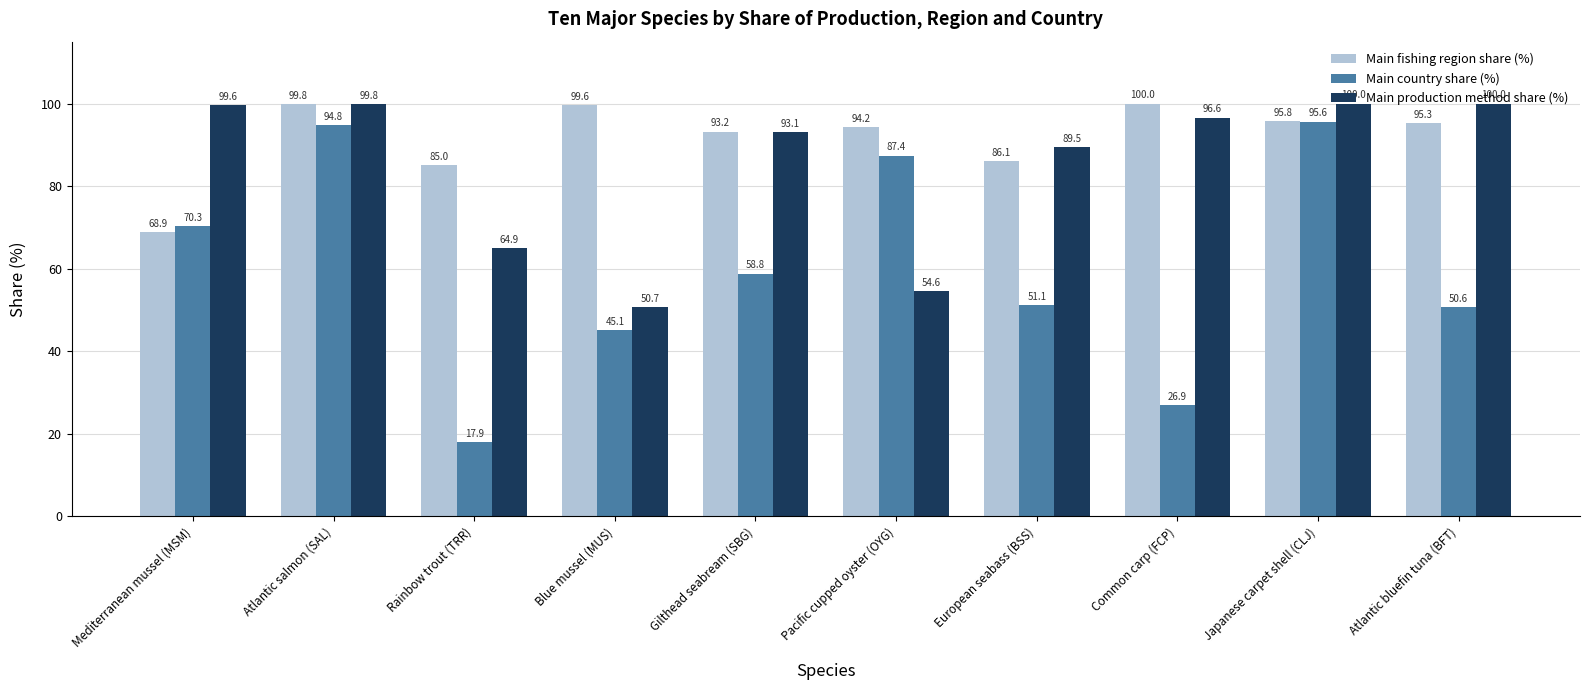

What is the total value across all series at European seabass (BSS)?

226.7